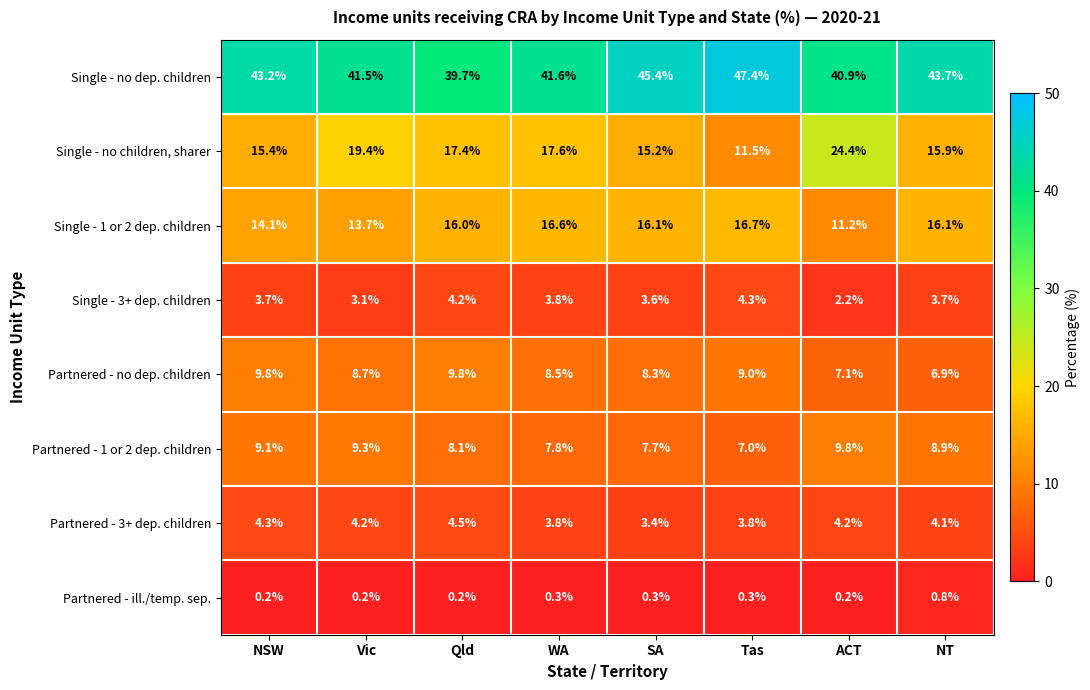

At NSW, list the series in order from smallest to largest.

Partnered - ill./temp. sep., Single - 3+ dep. children, Partnered - 3+ dep. children, Partnered - 1 or 2 dep. children, Partnered - no dep. children, Single - 1 or 2 dep. children, Single - no children, sharer, Single - no dep. children